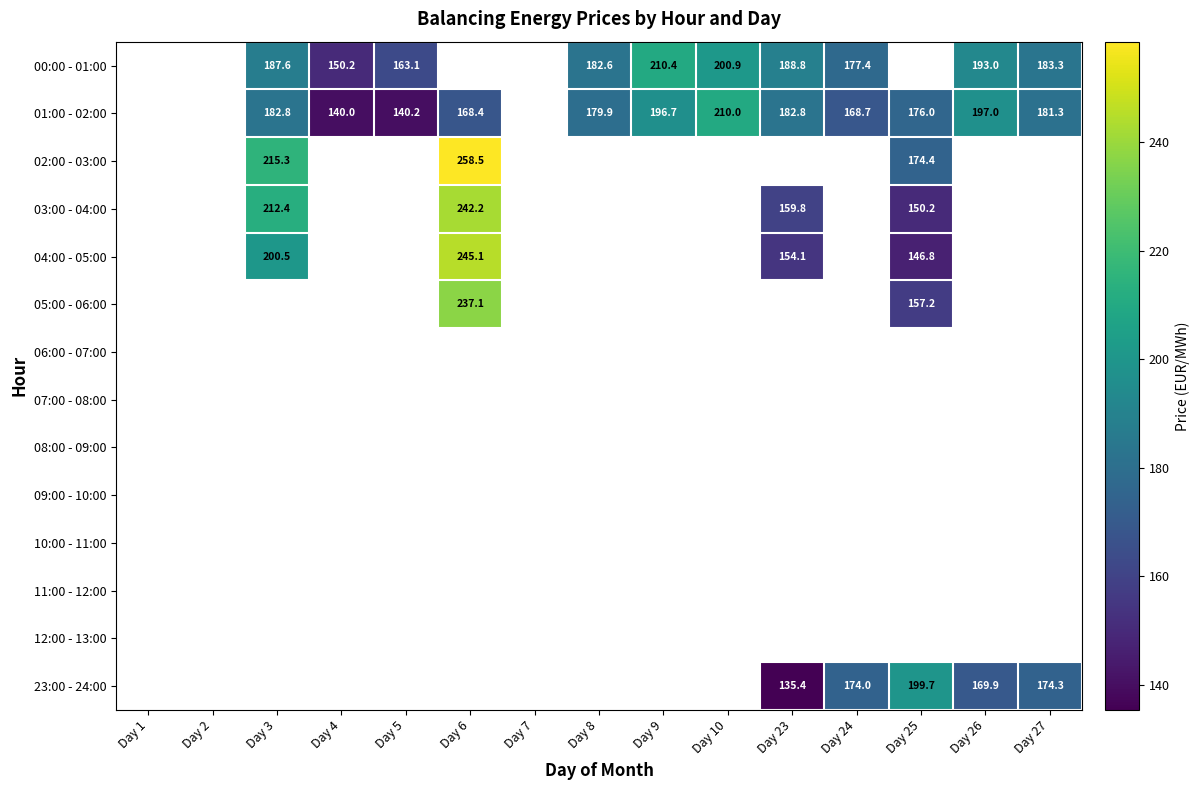

The 01:00 - 02:00 series shows 347.1 at Day 9. True or false?

False